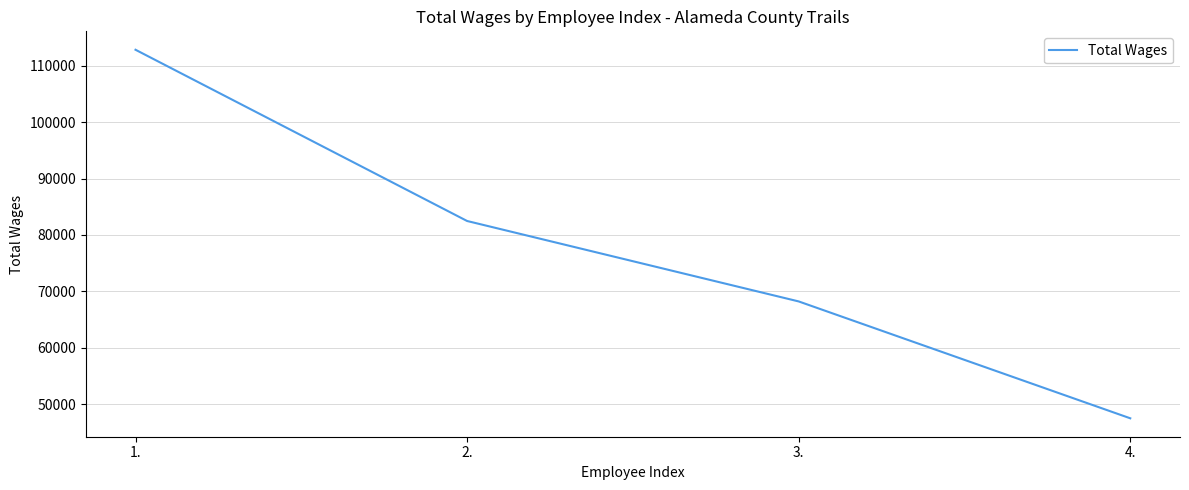

Which label corresponds to the smallest value in the chart?

4.